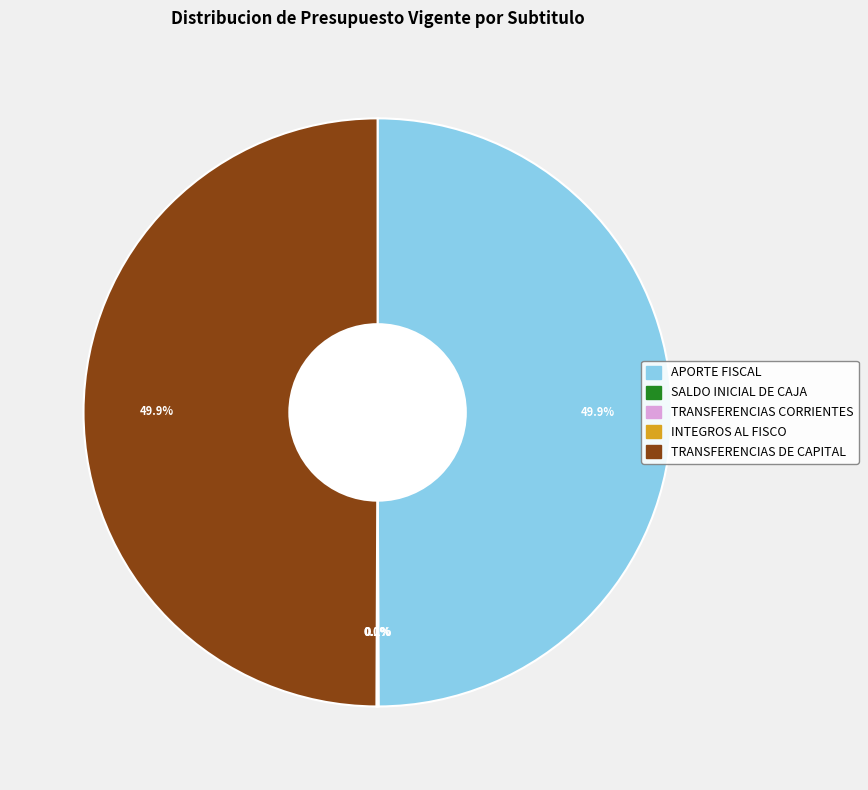

Do APORTE FISCAL and TRANSFERENCIAS DE CAPITAL together represent more than half of the pie?

Yes